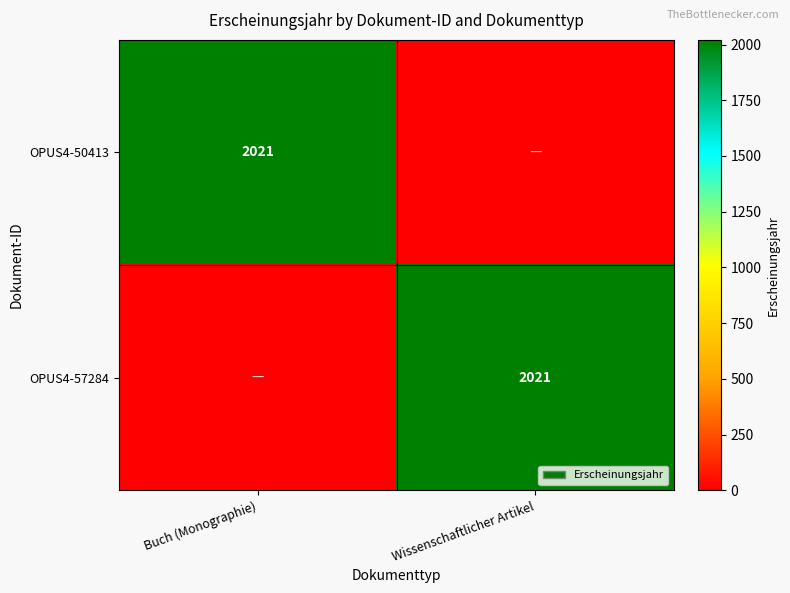

The OPUS4-50413 series shows 1221 at Buch (Monographie). True or false?

False